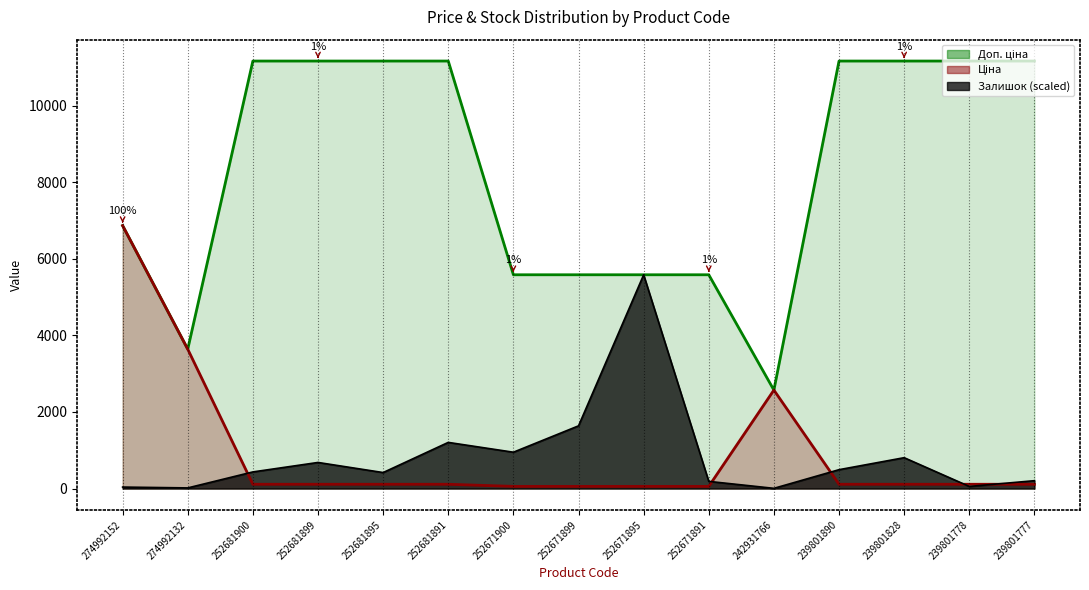

At which category is the sum across all series the highest?

274992152